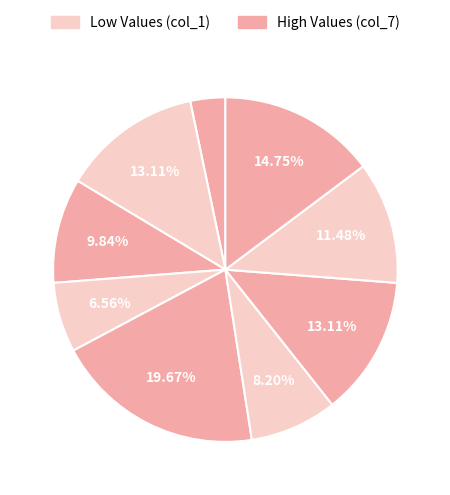

How many slices are in this pie chart?

9